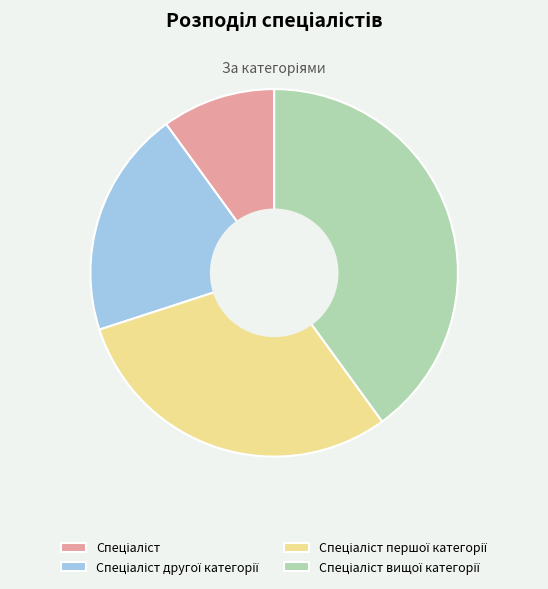

Is there any slice that represents more than half of the pie?

No